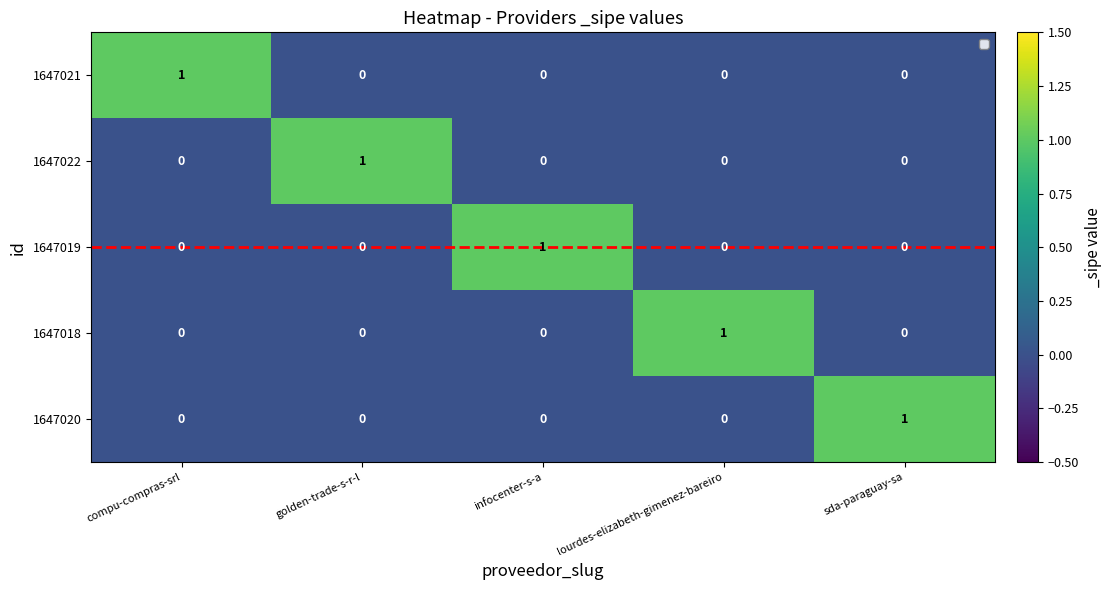

At how many categories does at least one series exceed 0?

5